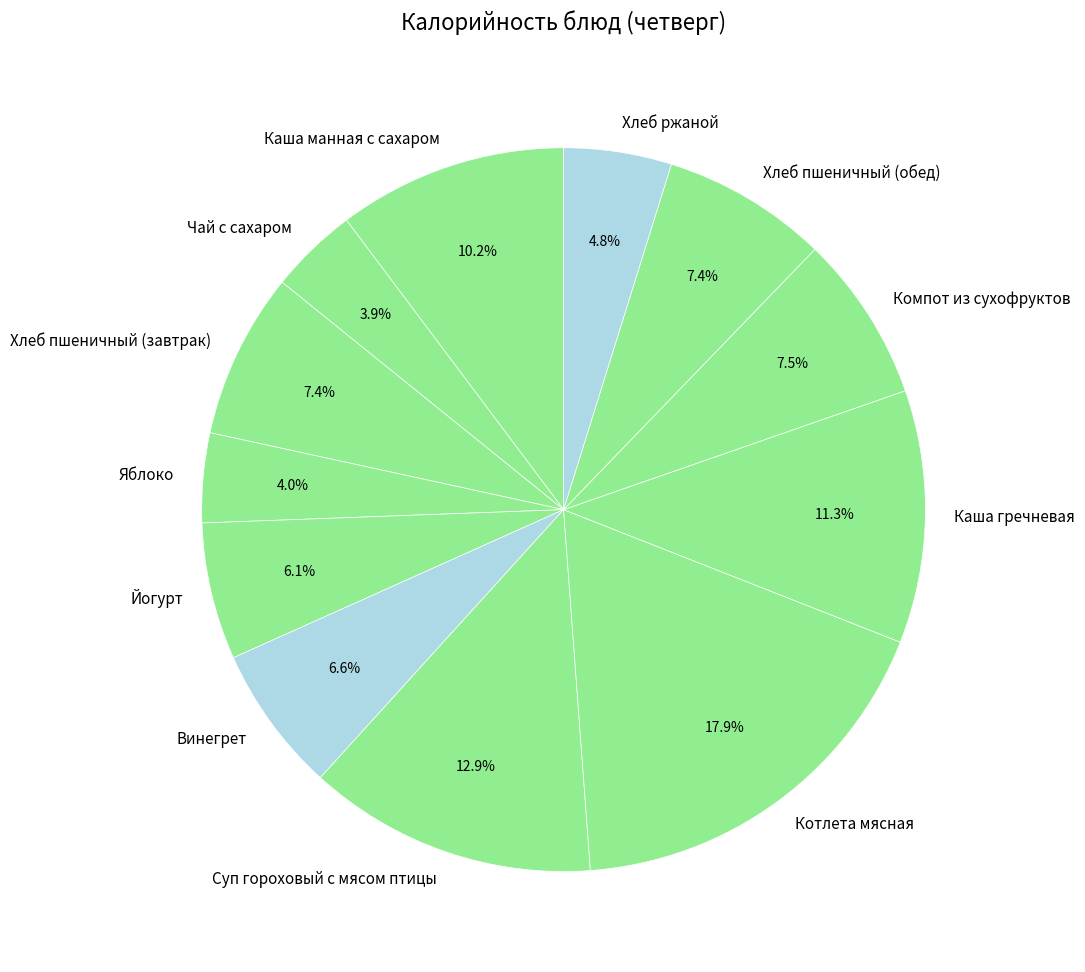

Is it true that Суп гороховый с мясом птицы is 13% of the pie?

True